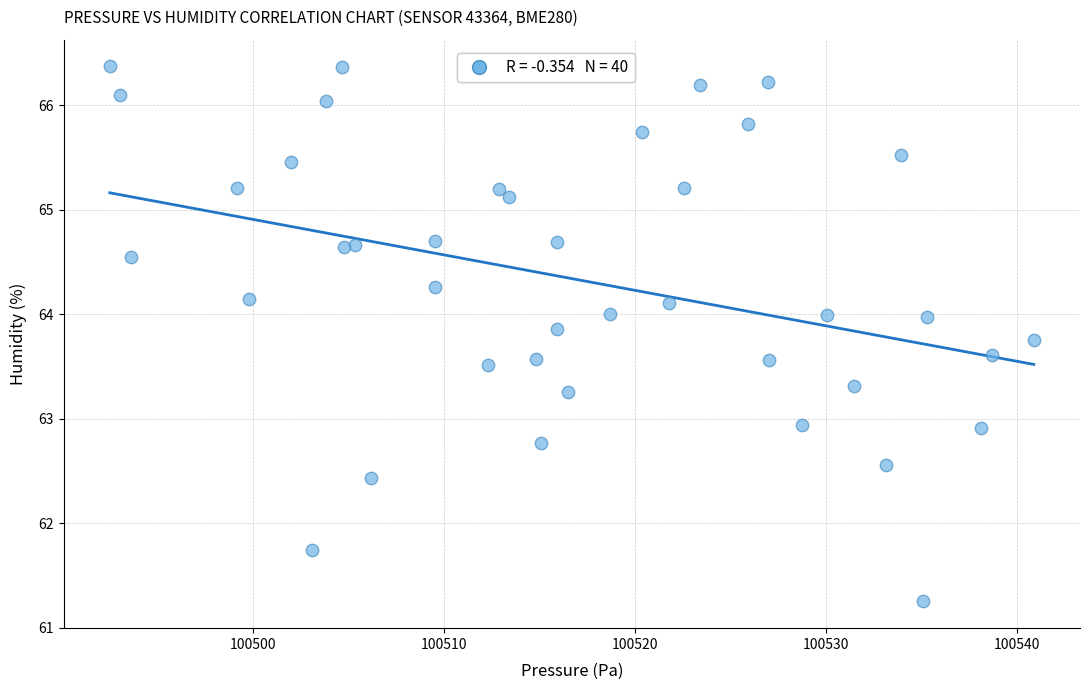

What is the range of X values (max minus min)?

48.4